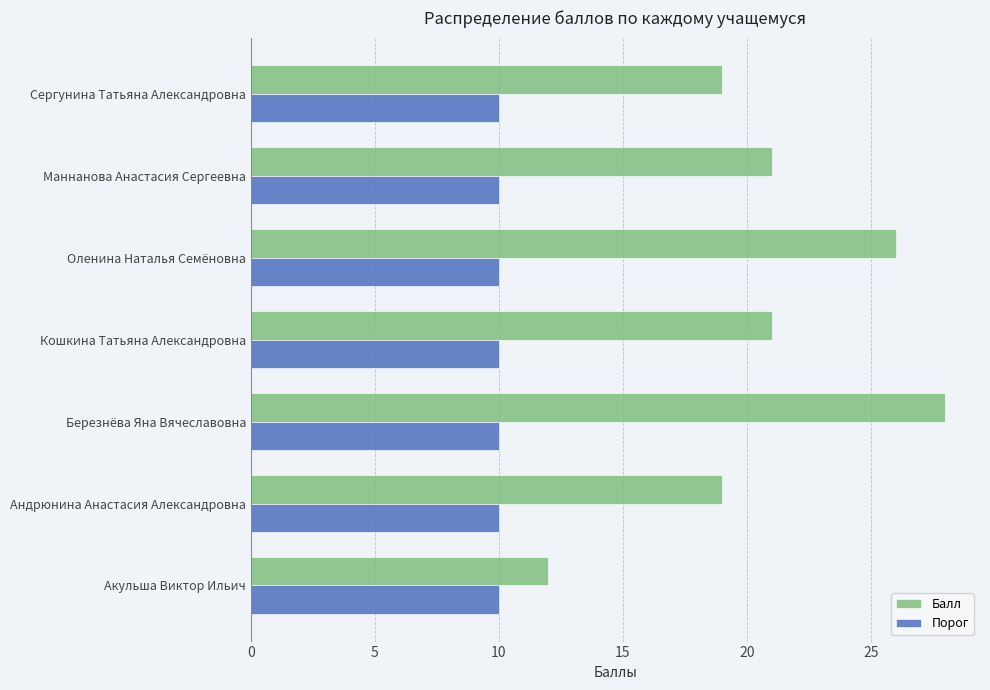

Rank the series by their maximum value, from lowest to highest.

Порог, Балл